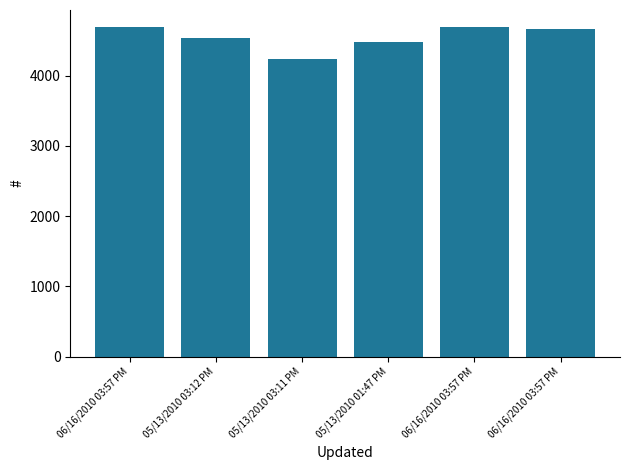

Does the chart contain any negative values?

No